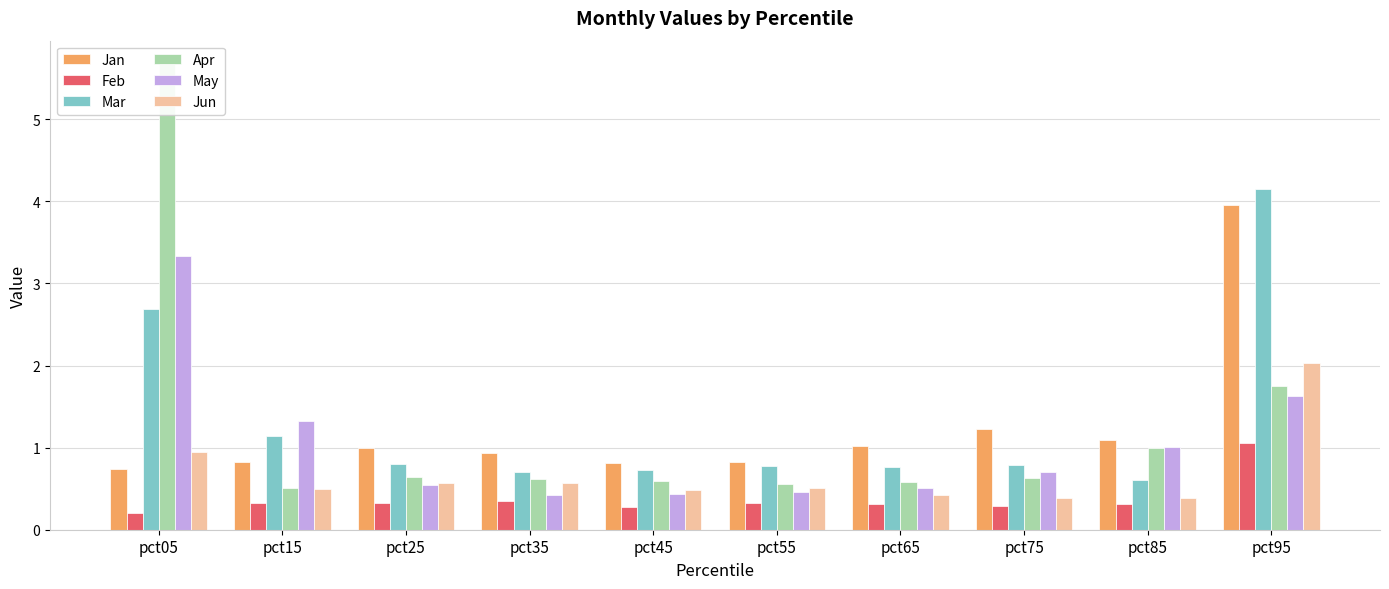

Reading left to right, extract all data points from this chart.

Jan: pct05=0.7	pct15=0.8	pct25=1.0	pct35=0.9	pct45=0.8	pct55=0.8	pct65=1.0	pct75=1.2	pct85=1.1	pct95=4.0
Feb: pct05=0.2	pct15=0.3	pct25=0.3	pct35=0.3	pct45=0.3	pct55=0.3	pct65=0.3	pct75=0.3	pct85=0.3	pct95=1.1
Mar: pct05=2.7	pct15=1.1	pct25=0.8	pct35=0.7	pct45=0.7	pct55=0.8	pct65=0.8	pct75=0.8	pct85=0.6	pct95=4.2
Apr: pct05=5.7	pct15=0.5	pct25=0.6	pct35=0.6	pct45=0.6	pct55=0.6	pct65=0.6	pct75=0.6	pct85=1.0	pct95=1.8
May: pct05=3.3	pct15=1.3	pct25=0.5	pct35=0.4	pct45=0.4	pct55=0.5	pct65=0.5	pct75=0.7	pct85=1.0	pct95=1.6
Jun: pct05=0.9	pct15=0.5	pct25=0.6	pct35=0.6	pct45=0.5	pct55=0.5	pct65=0.4	pct75=0.4	pct85=0.4	pct95=2.0